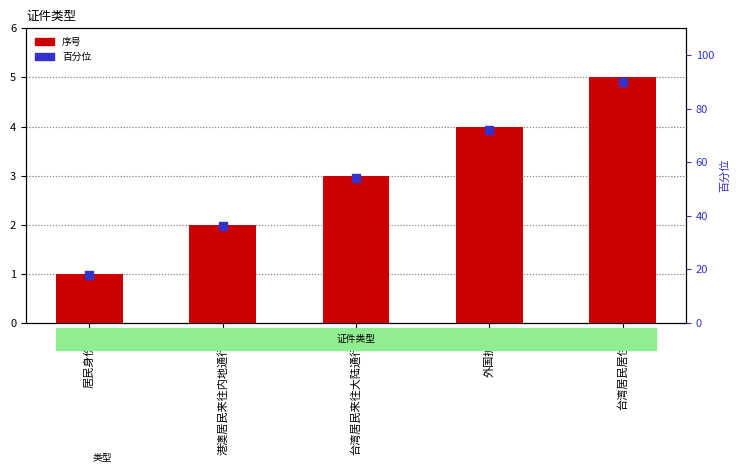

Which series has the largest total across all categories?

百分位